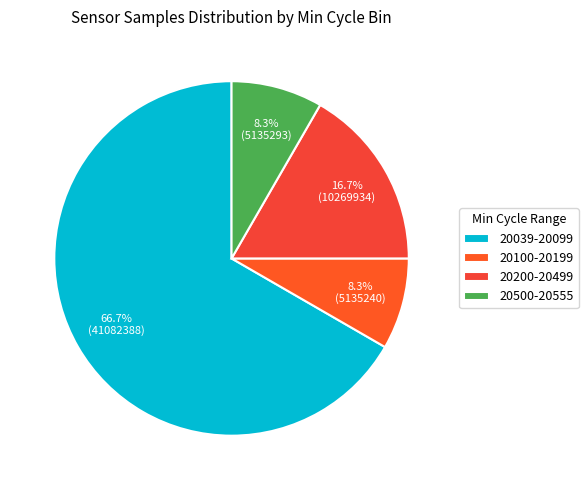

Count the number of slices in the pie.

4